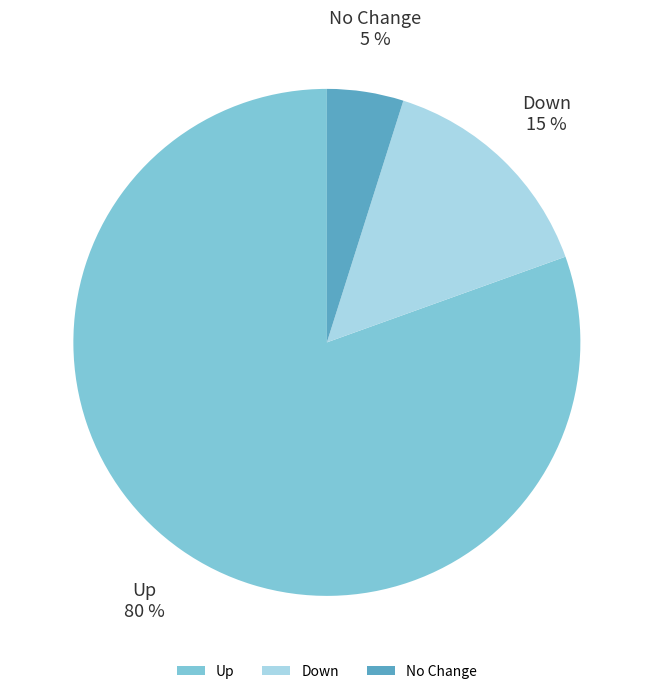

To the nearest percent, what is the average slice percentage?

33%